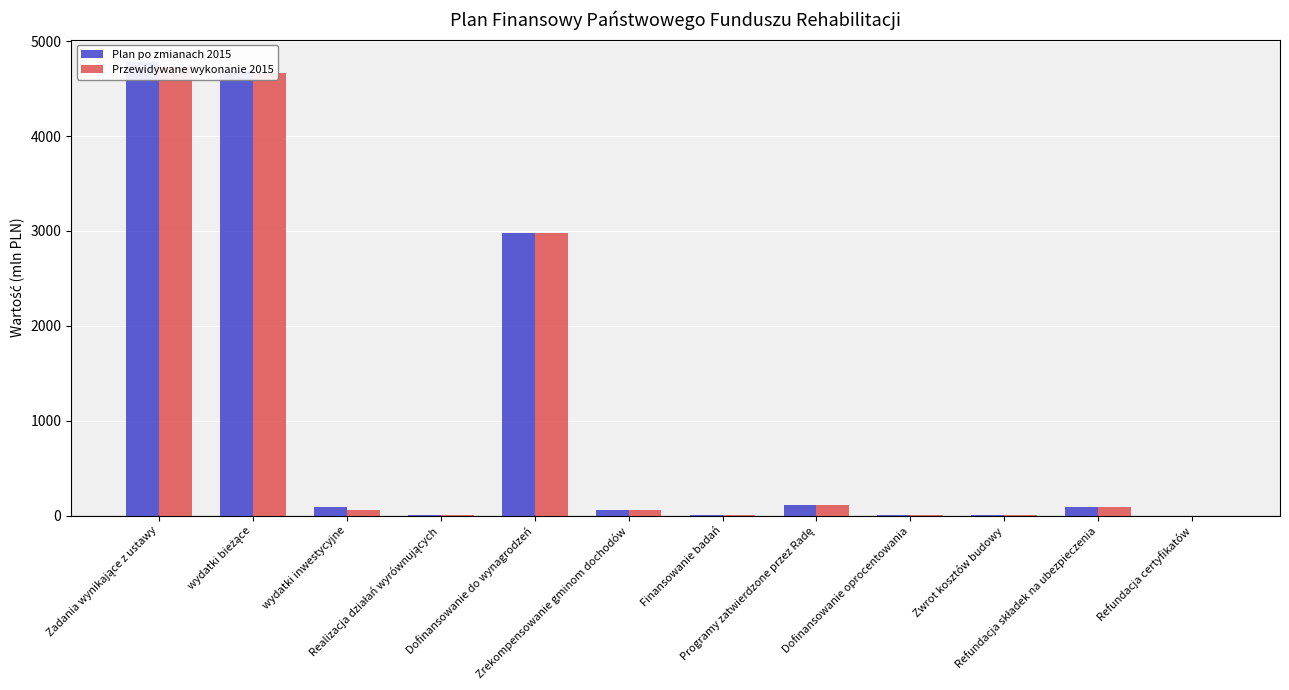

At how many categories does at least one series exceed 3622?

2